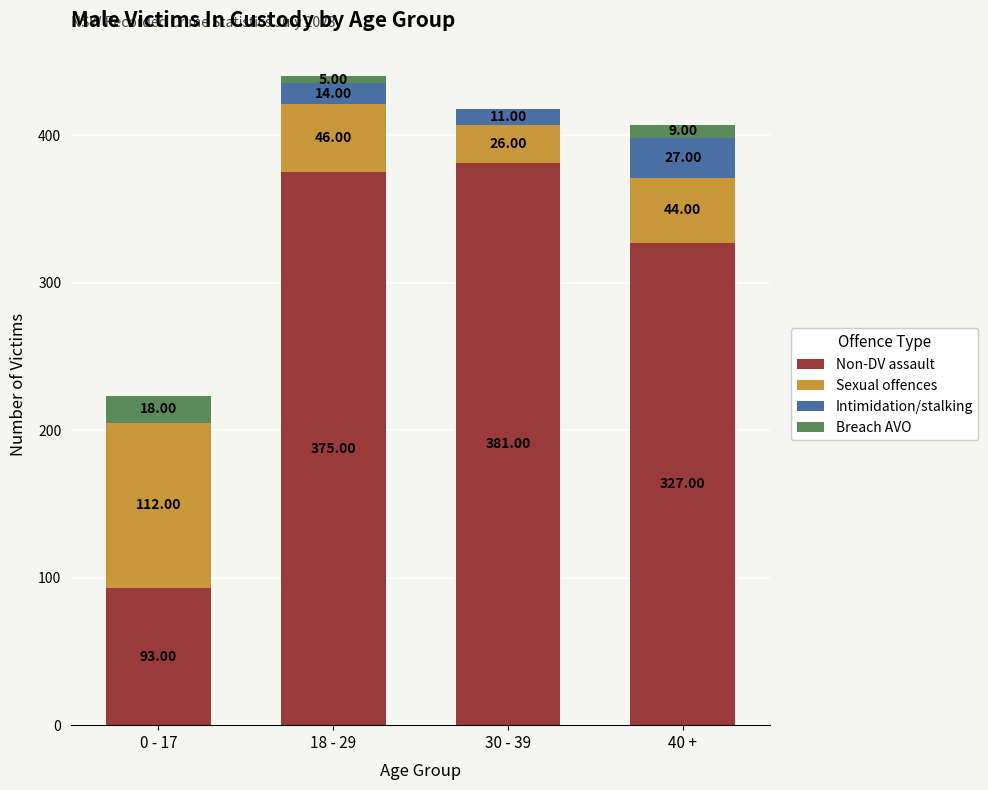

What is the sum of the Non-DV assault values at 0 - 17 and 40 +?

420